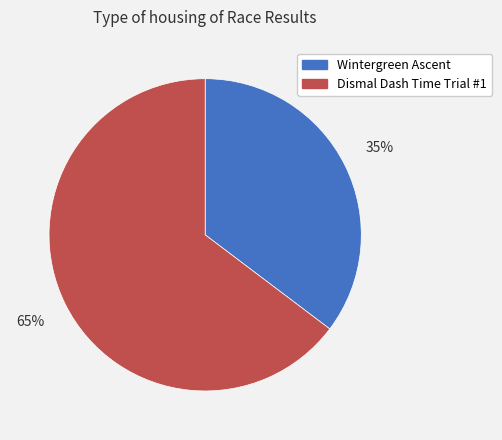

How many segments does this pie chart have?

2